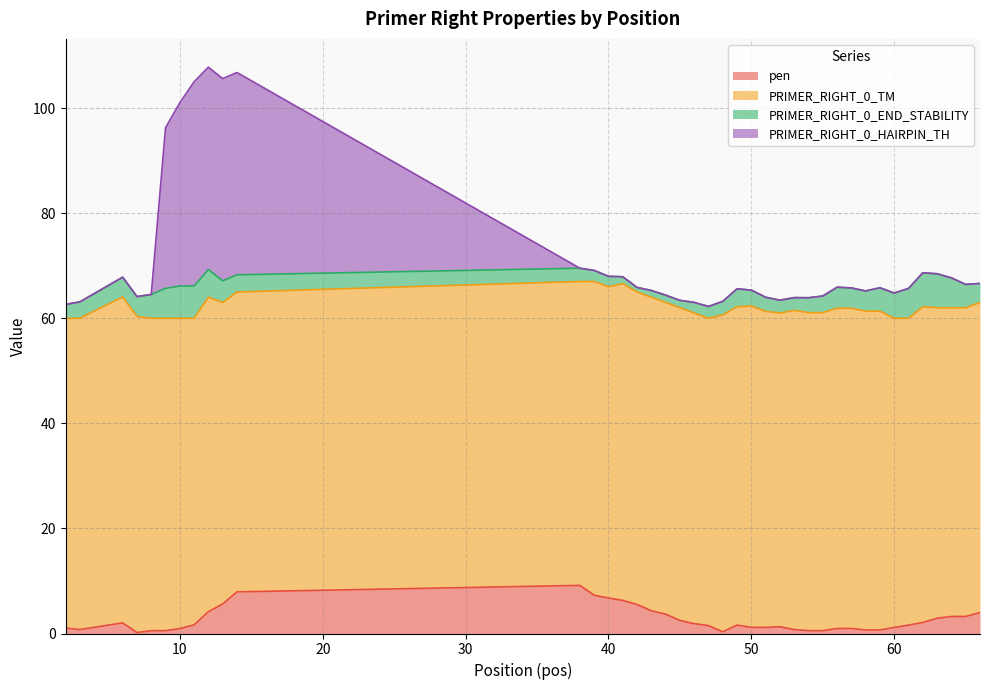

At which label does PRIMER_RIGHT_0_HAIRPIN_TH reach its peak?

12